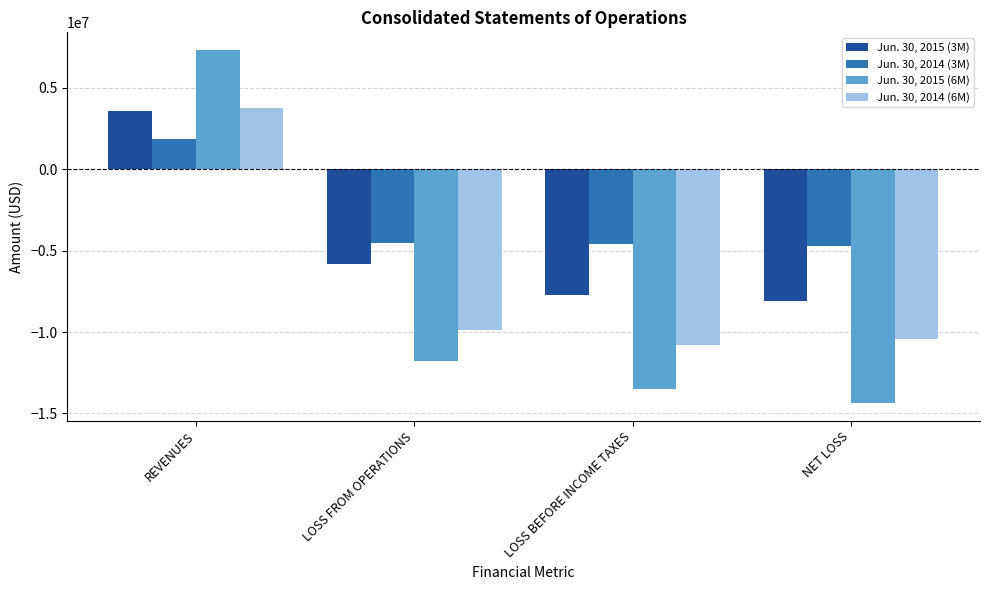

What is the difference between the Jun. 30, 2014 (6M) values at LOSS FROM OPERATIONS and NET LOSS?

525632